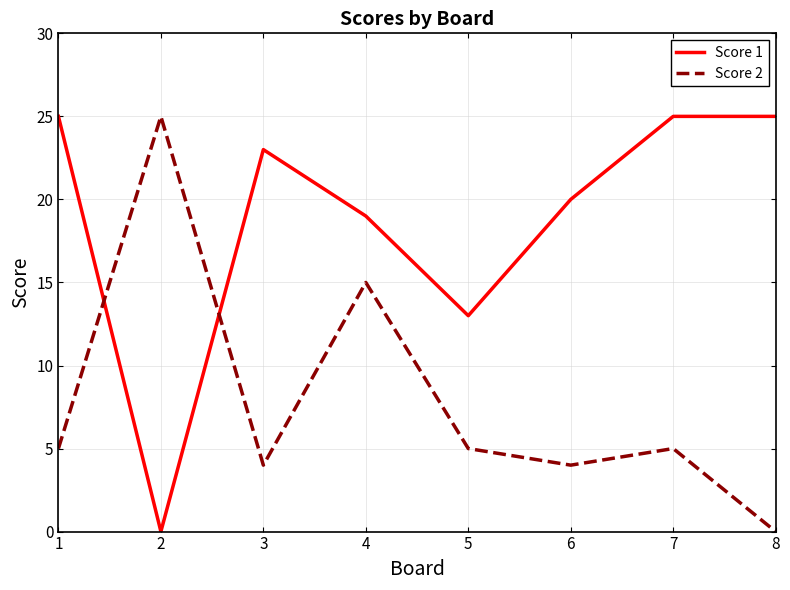

Reading left to right, list all the values displayed in this chart.

Score 1: 1=25	2=0	3=23	4=19	5=13	6=20	7=25	8=25
Score 2: 1=5	2=25	3=4	4=15	5=5	6=4	7=5	8=0